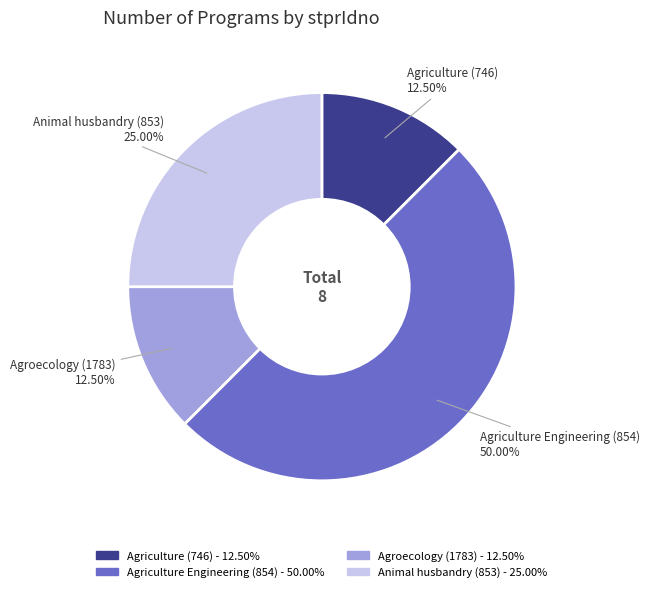

How many slices are in this pie chart?

4